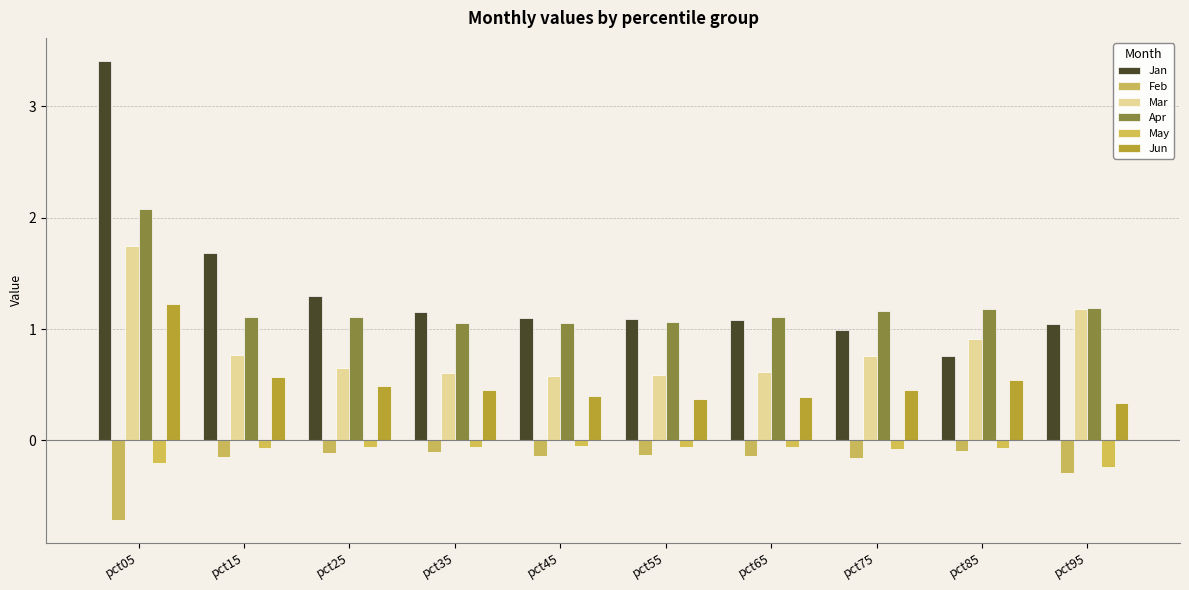

How many categories are shown in the chart?

10